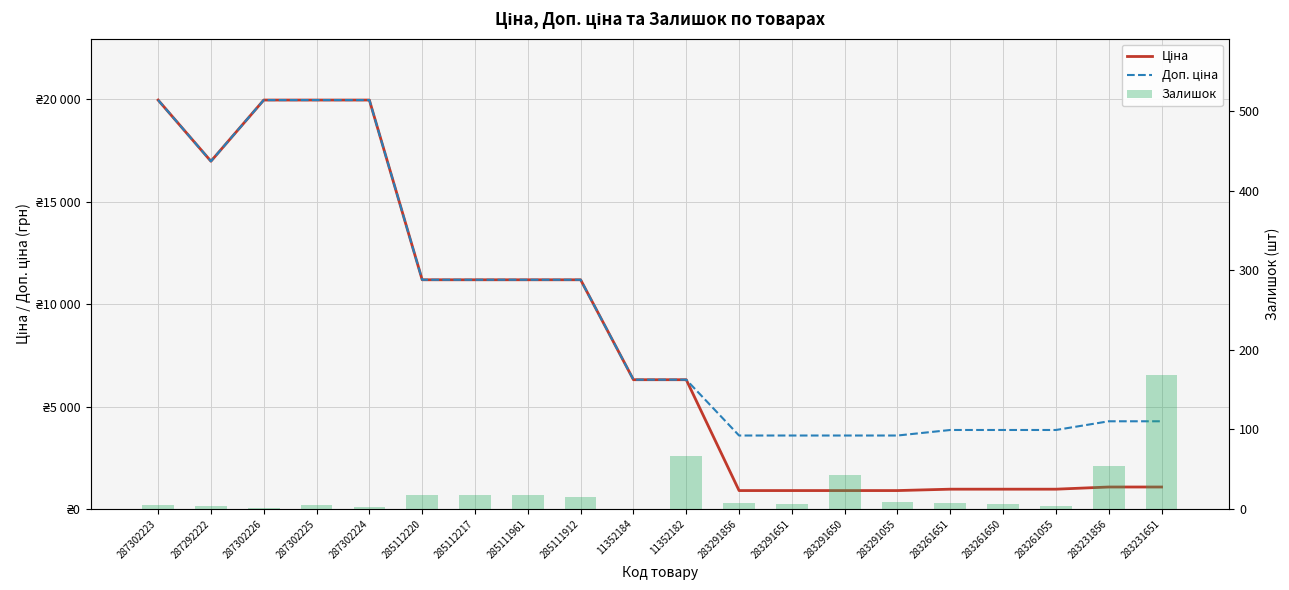

Which has a higher value, 283231651 or 287292222?

287292222